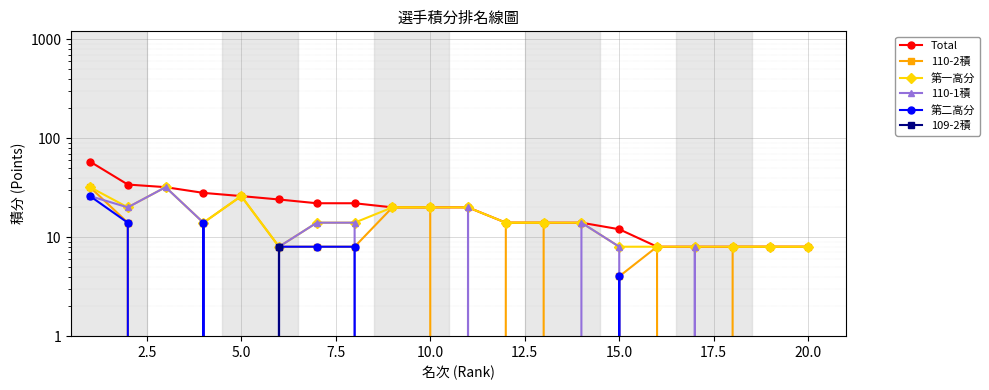

Which has a higher value, 10.0 or 5.0?

5.0